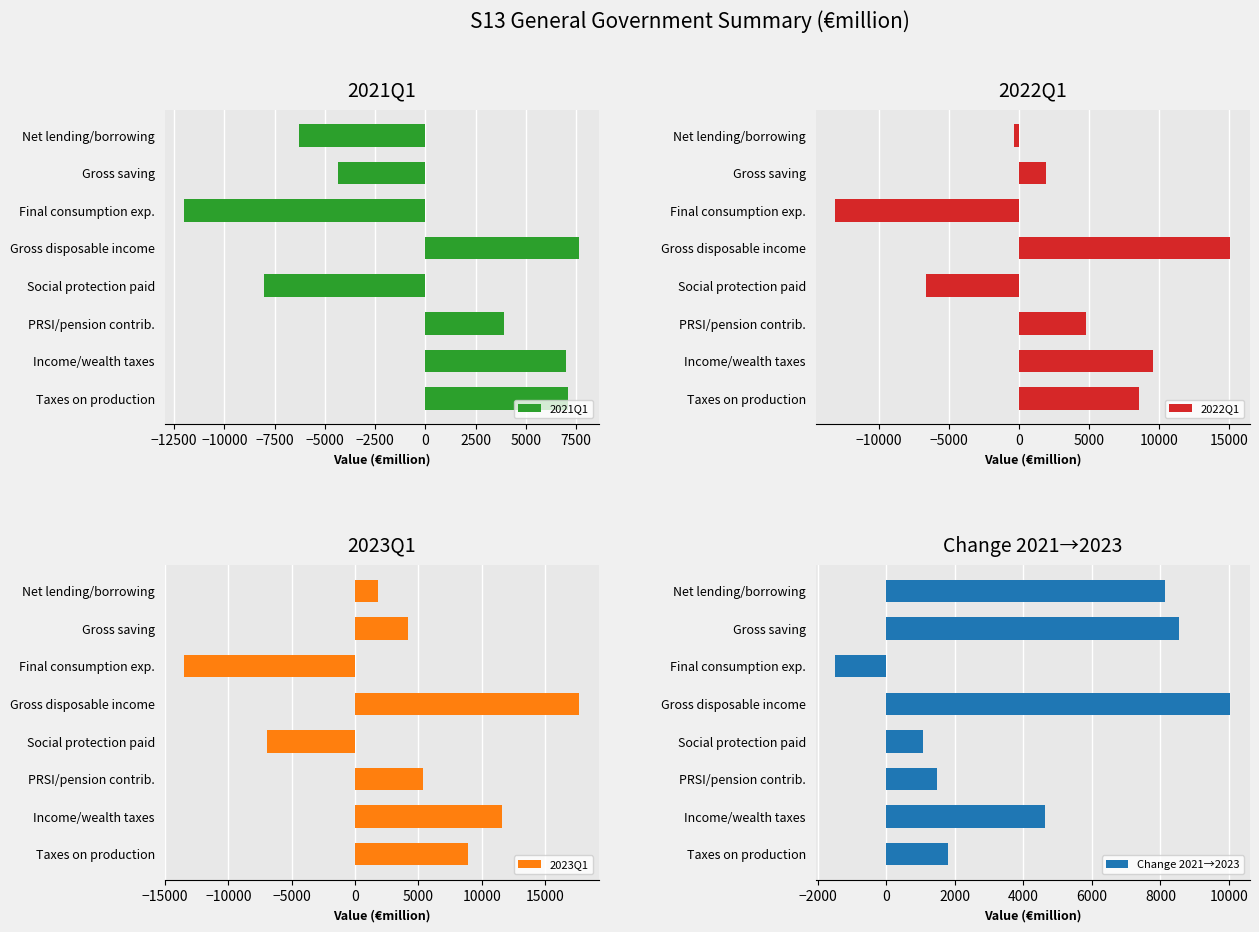

What is the difference between the Change 2021→2023 values at PRSI/pension contrib. and Gross saving?

7068.1